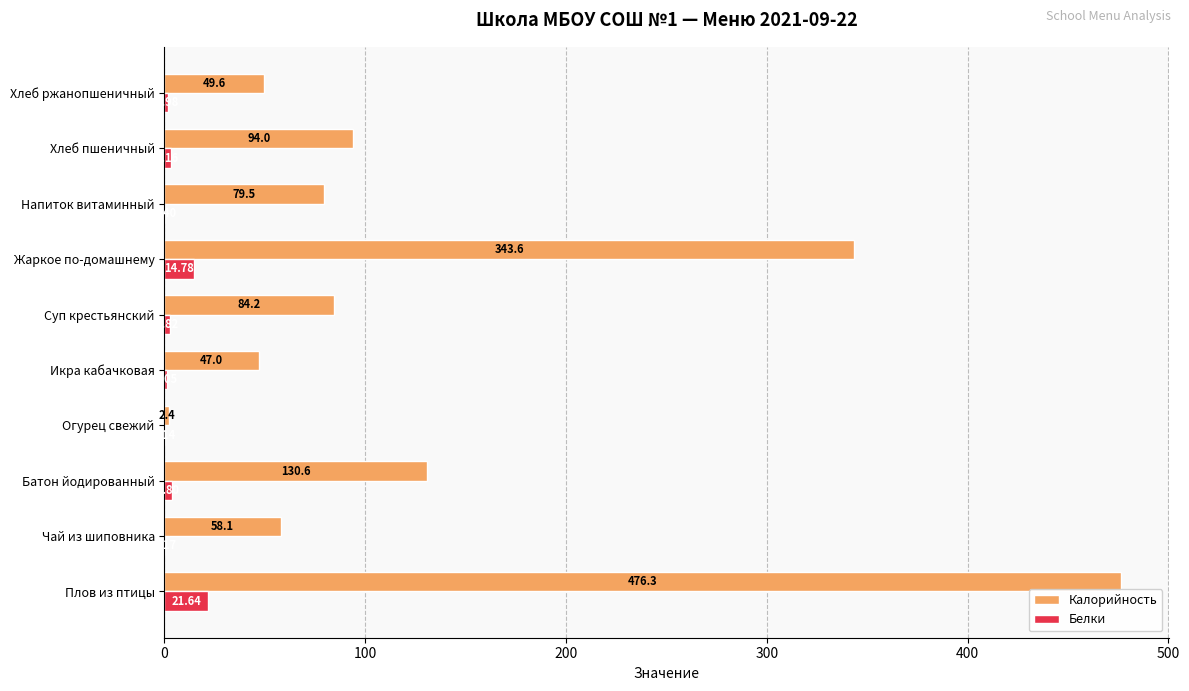

Where is Белки nearest to the value 10?

Жаркое по-домашнему